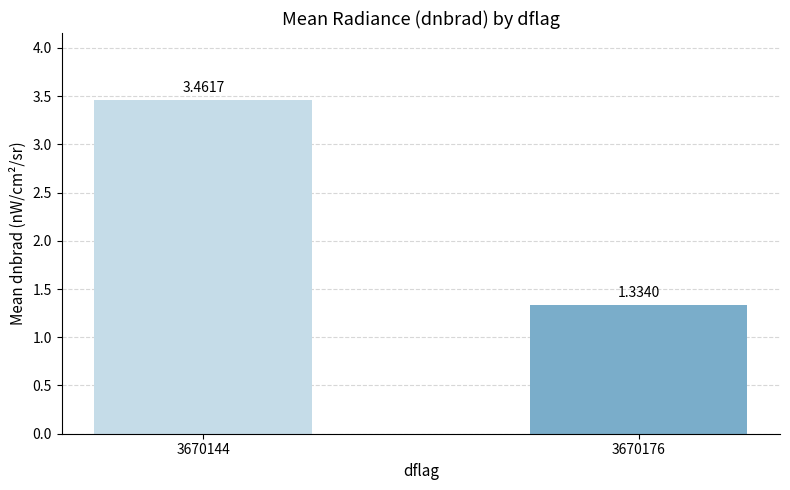

Are the bars grouped side by side (vs. stacked)?

No